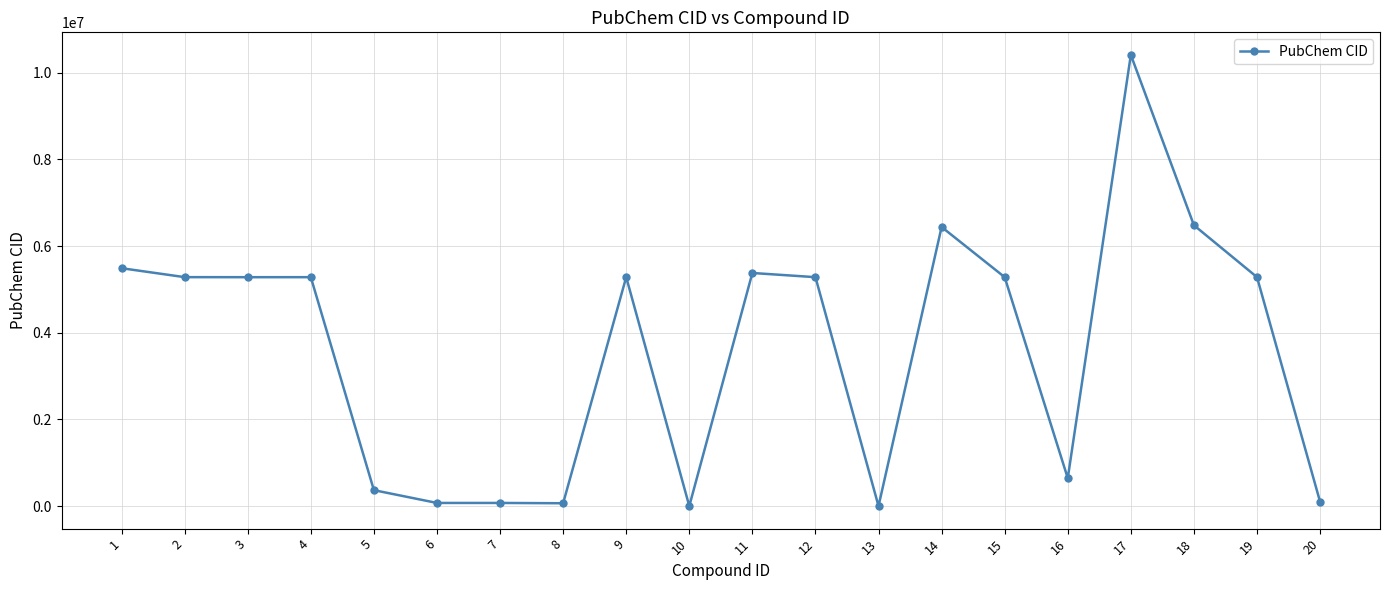

True or false: there are more than 1 points higher than both neighbors.

True